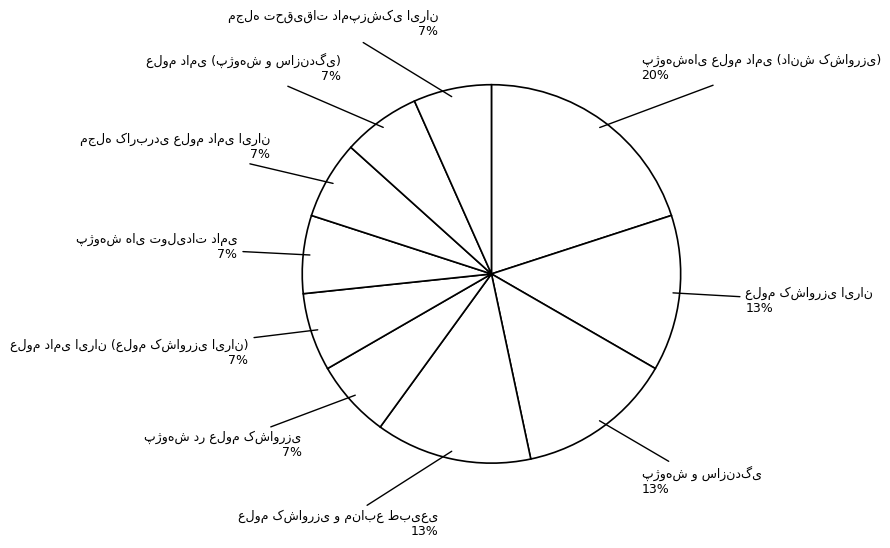

Is there a majority slice in this chart?

No